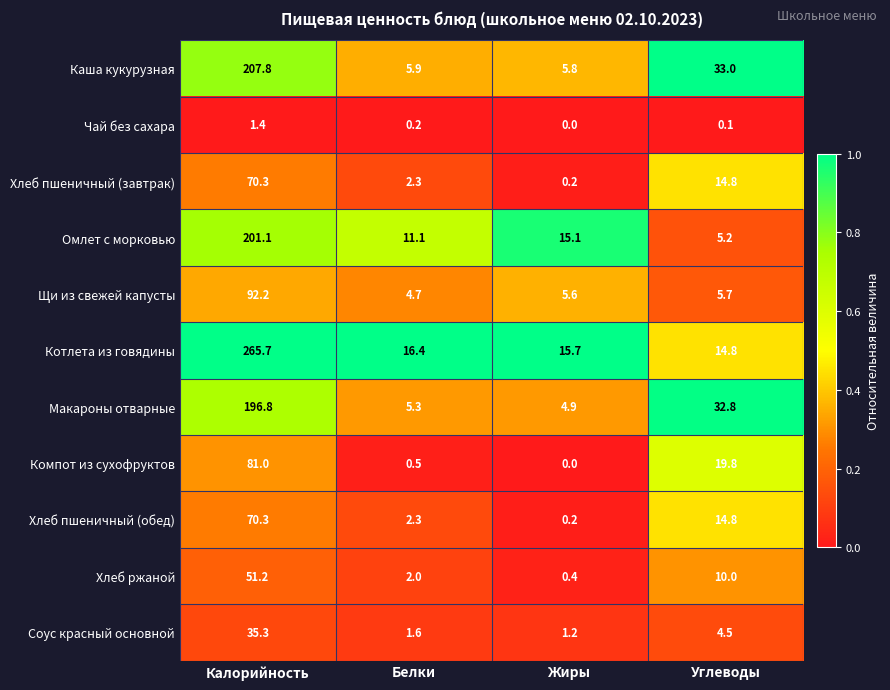

At which category is the sum across all series the highest?

Калорийность